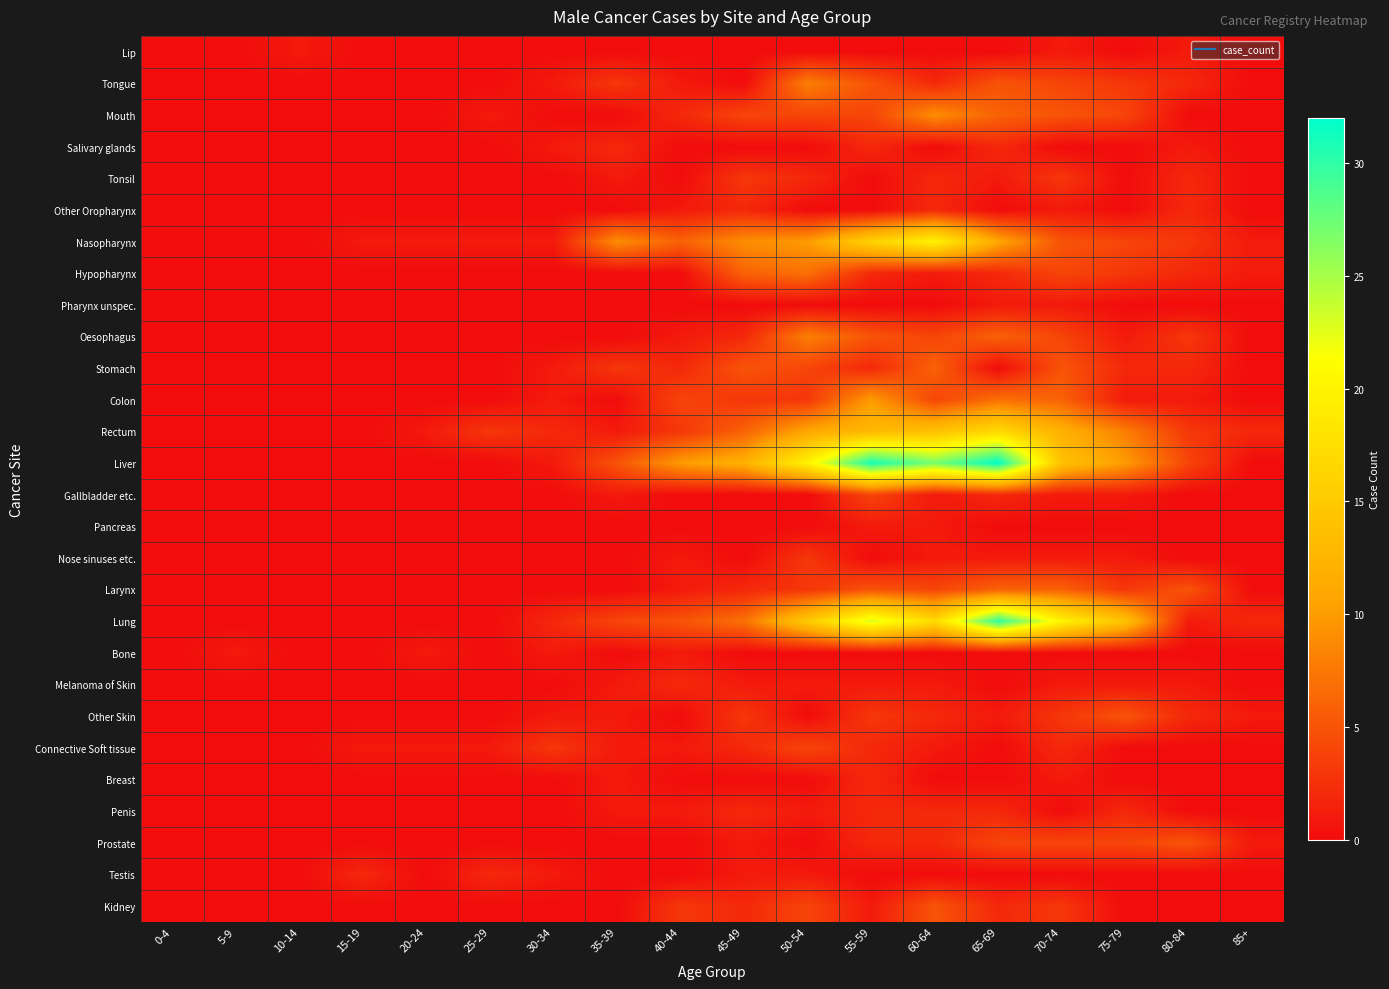

At which category does the chart reach its minimum across all series?

0-4